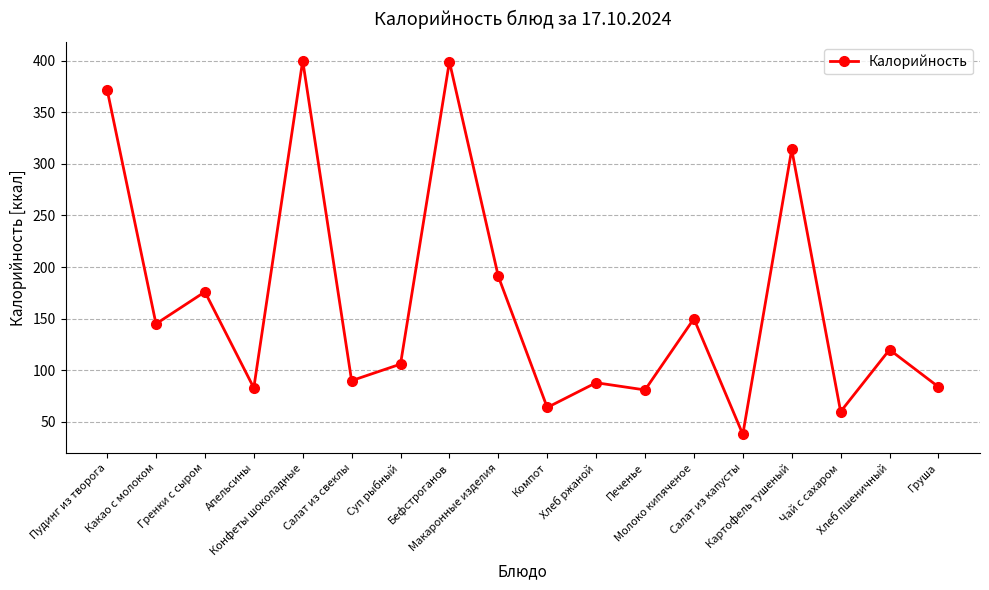

At which label is the value closest to 219?

Макаронные изделия